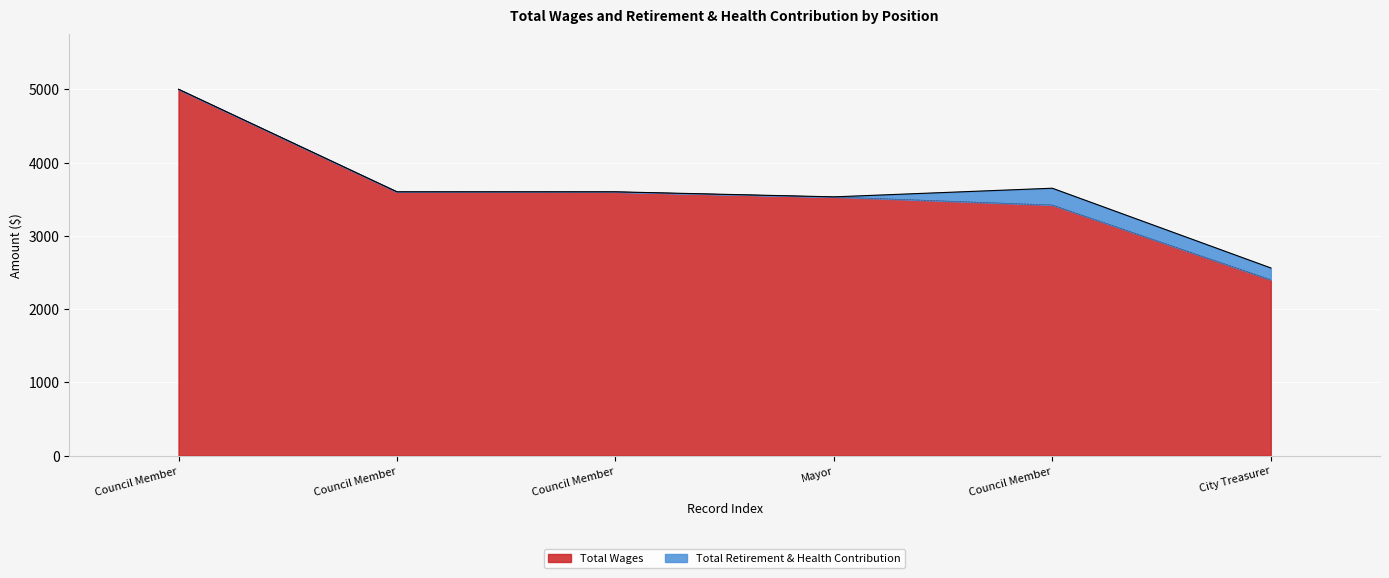

What is the change in value from 3600 to 3420?

-180